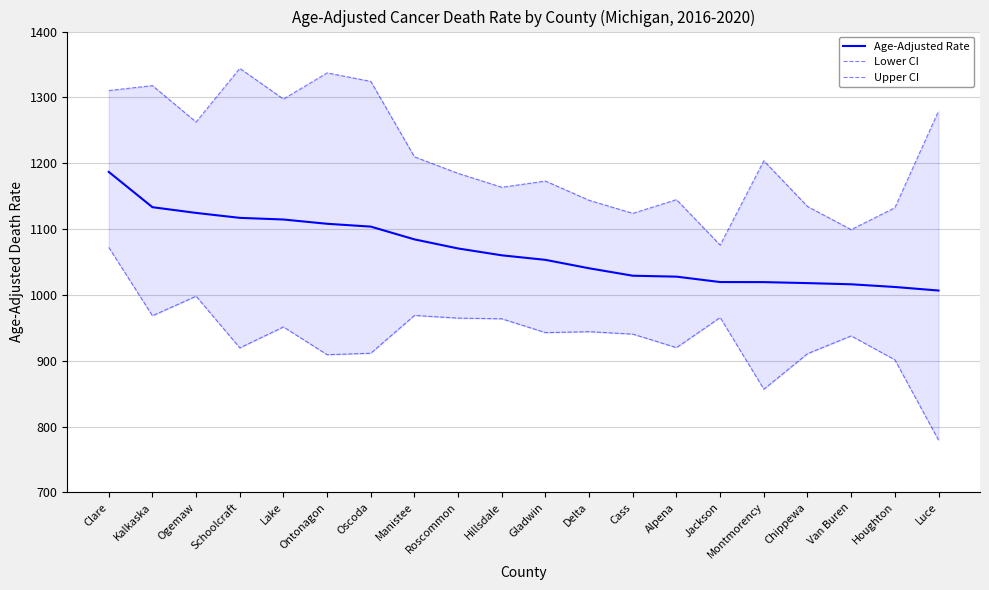

Does the chart display data point markers on the line(s)?

No